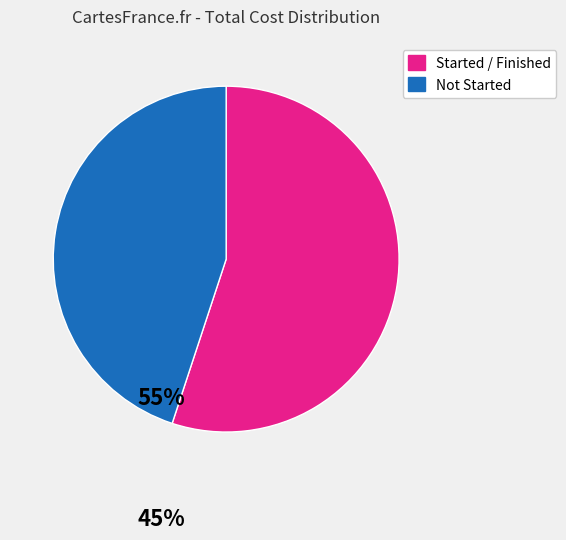

Is there a majority slice in this chart?

Yes